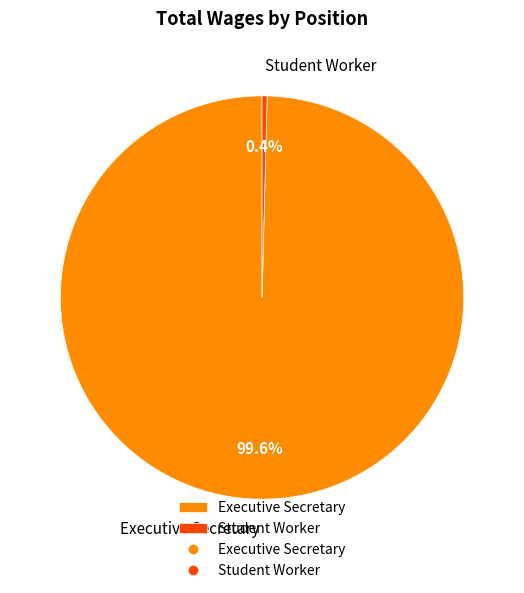

Rank the categories by value from lowest to highest.

Student Worker, Executive Secretary